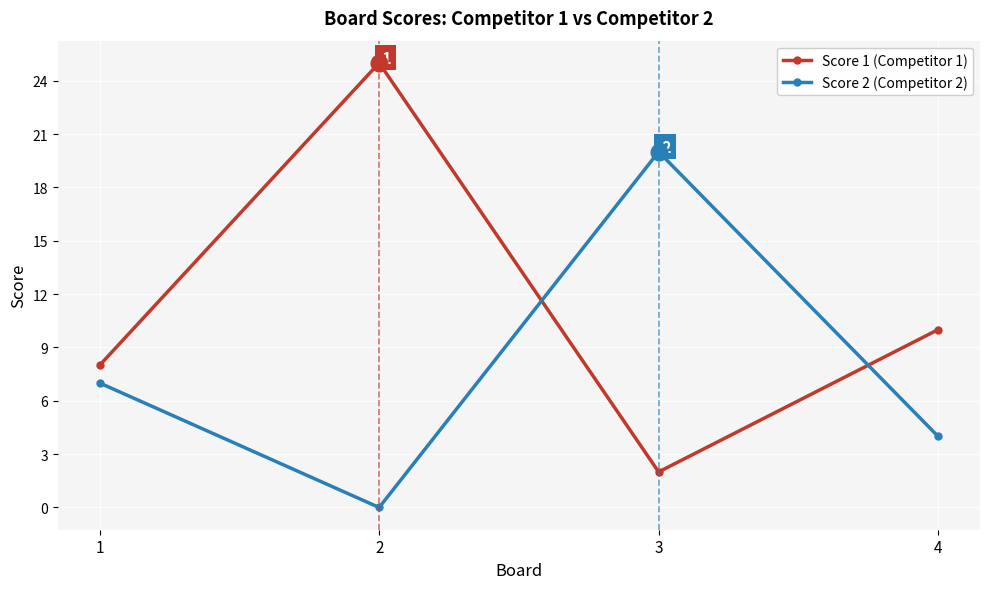

Which series changed the most between 3 and 4?

Score 2 (Competitor 2)